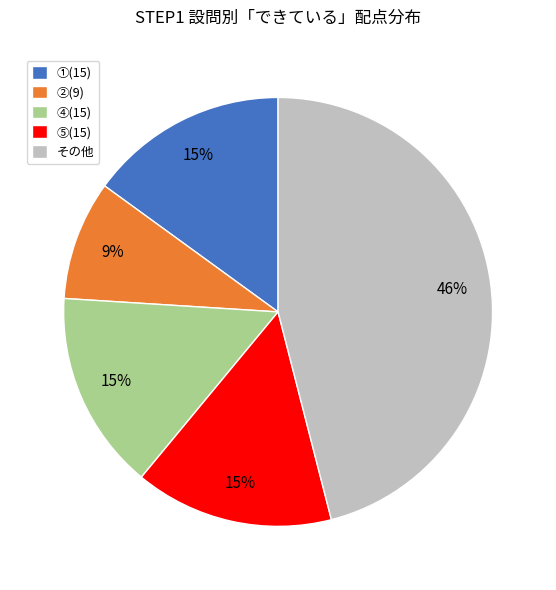

Does any single category account for the majority?

No